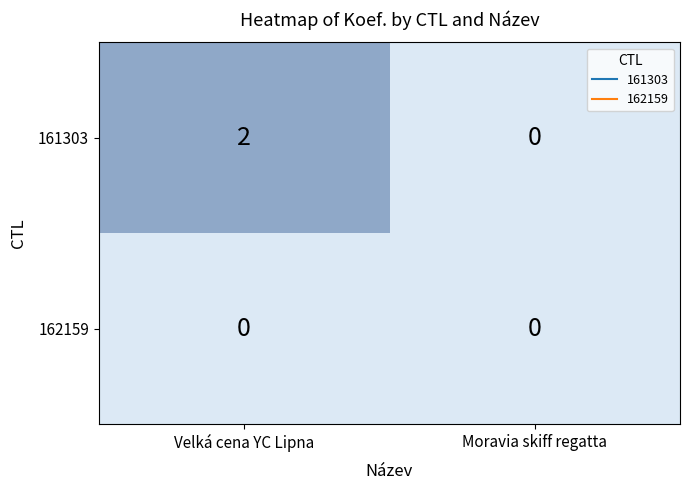

At how many categories does at least one series exceed 1?

1